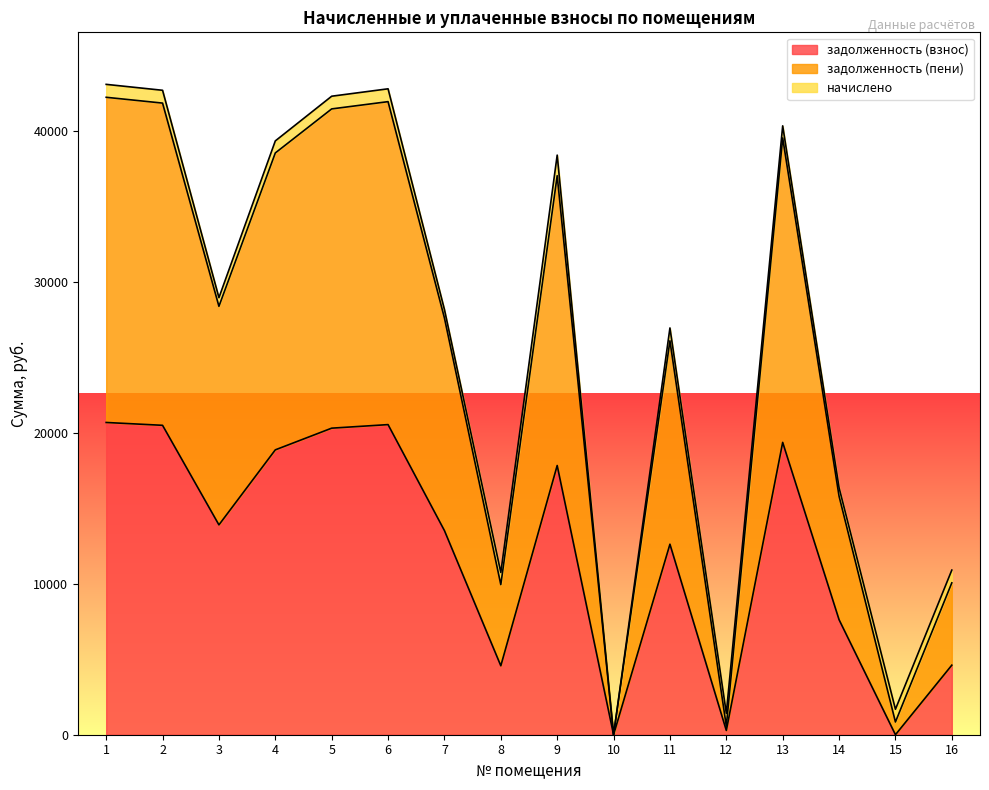

Which series has the largest range (max minus min)?

задолженность (пени)